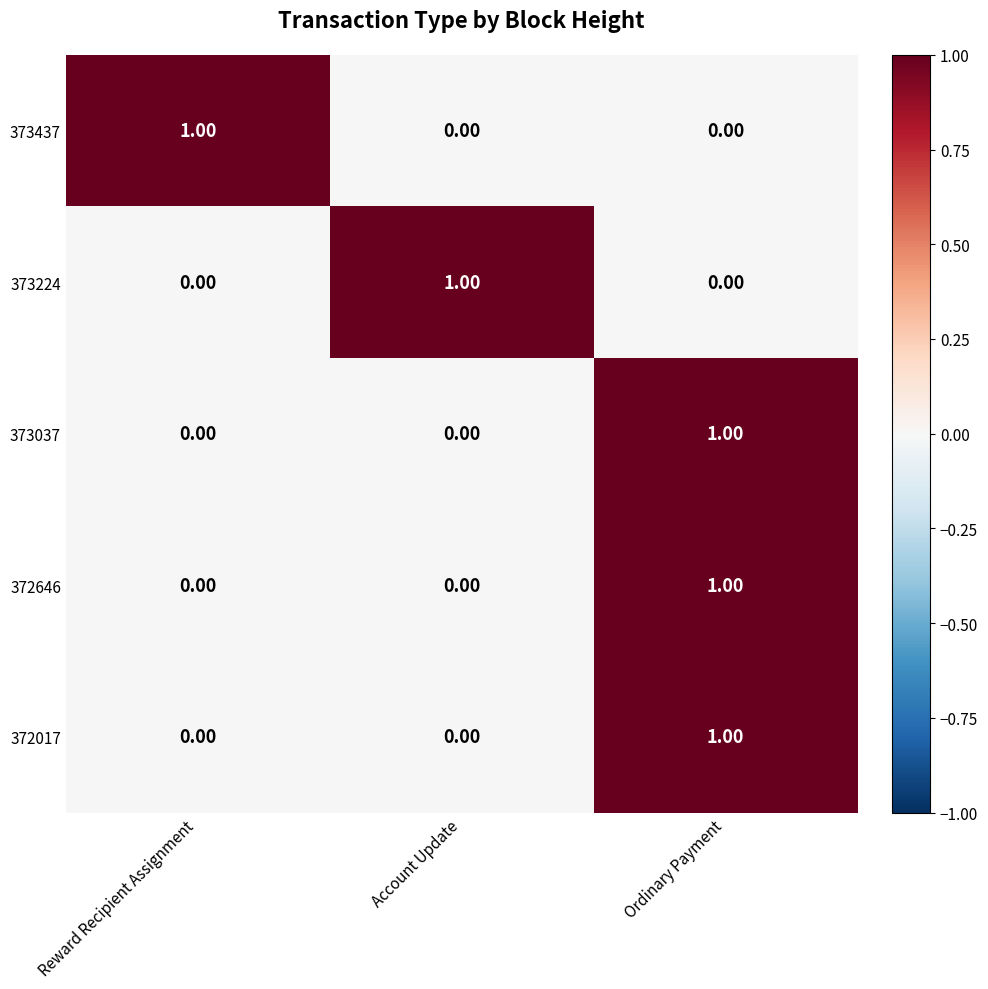

At how many categories does at least one series exceed 0?

3